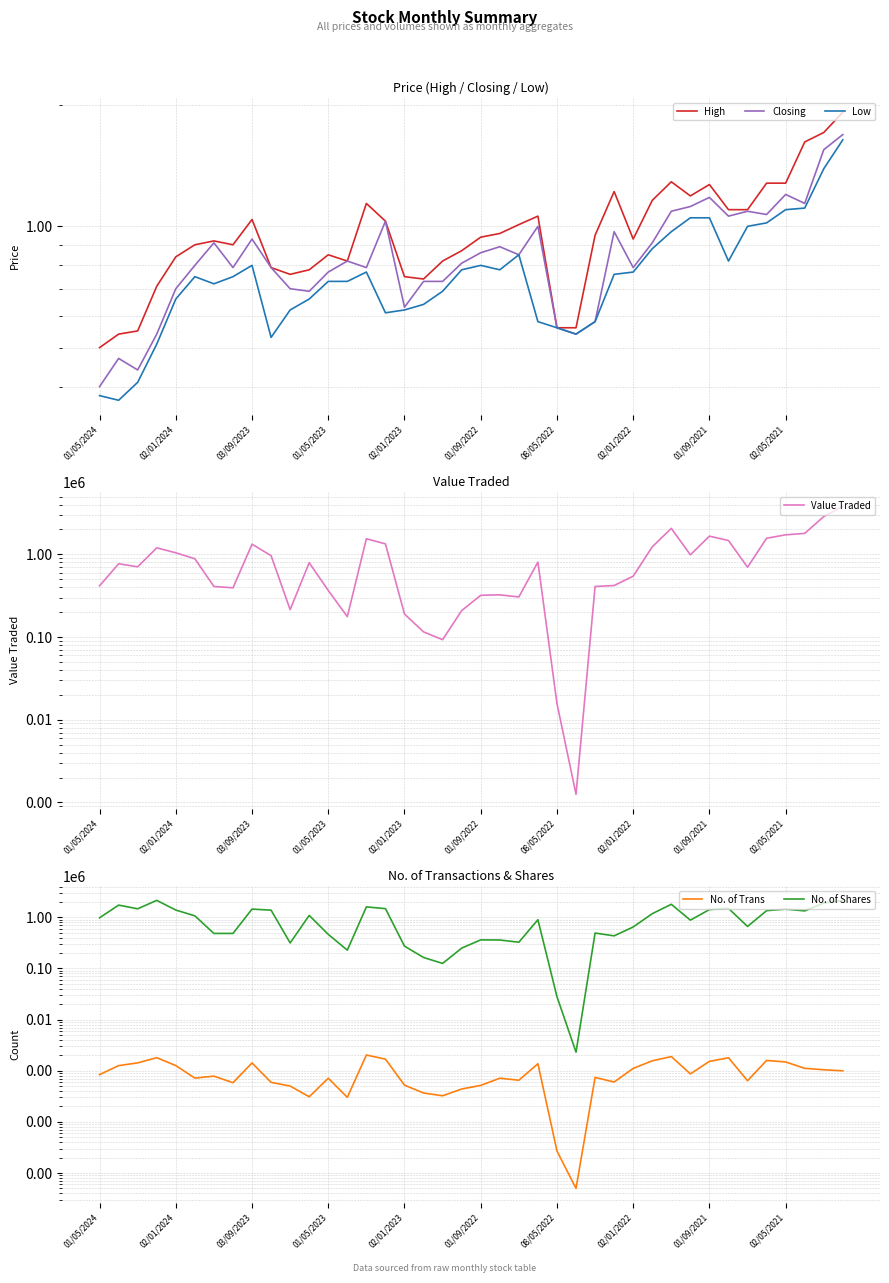

What position from the left is 19?

20